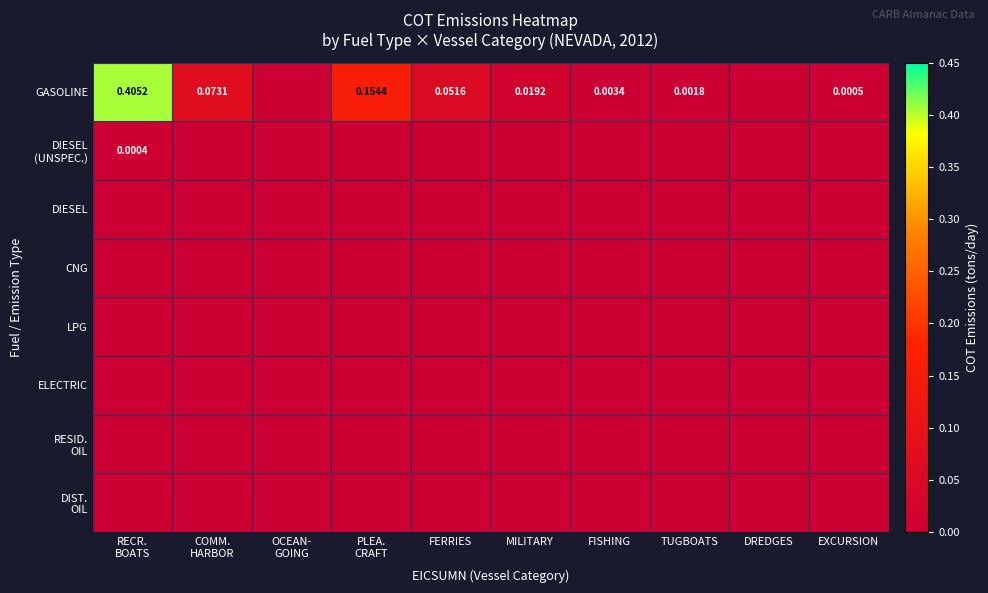

At FERRIES, list the series in order from smallest to largest.

DIESEL (UNSPEC.), DIESEL, CNG, LPG, ELECTRIC, RESID. OIL, DIST. OIL, GASOLINE